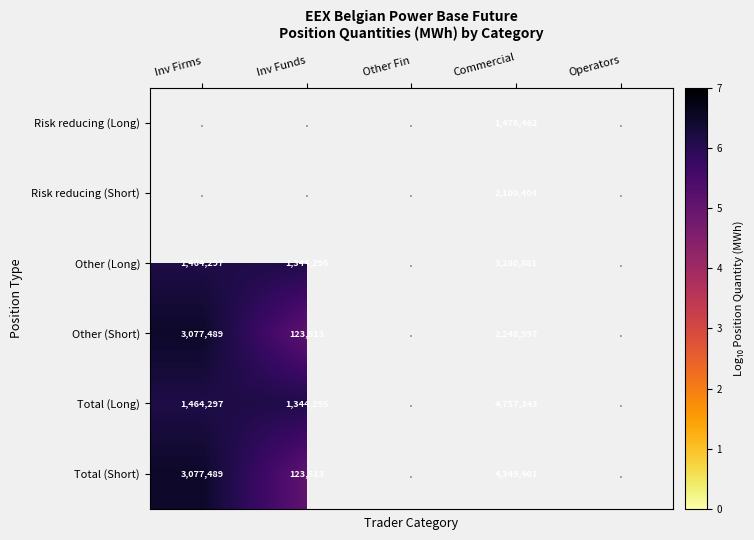

What is the smallest value displayed?

5.1